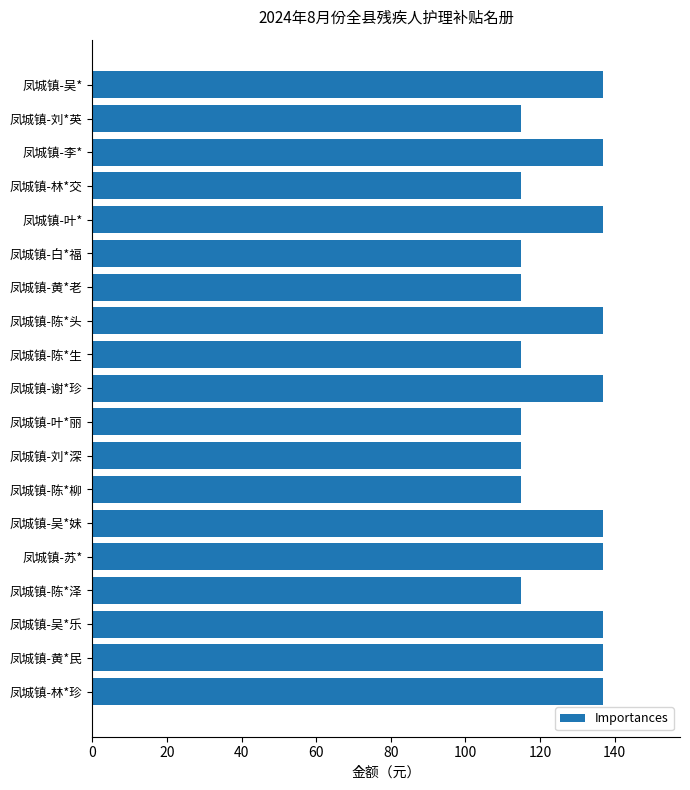

True or false: the data shows 65 at 凤城镇-陈*生.

False